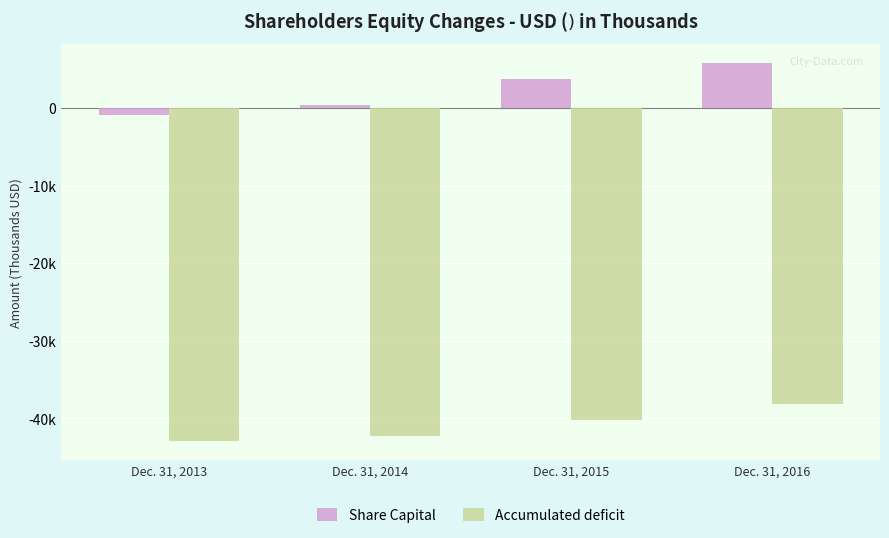

Reading right to left, list all the values displayed in this chart.

Share Capital: 5800	3699	387	-872
Accumulated deficit: -38120	-40144	-42262	-42920